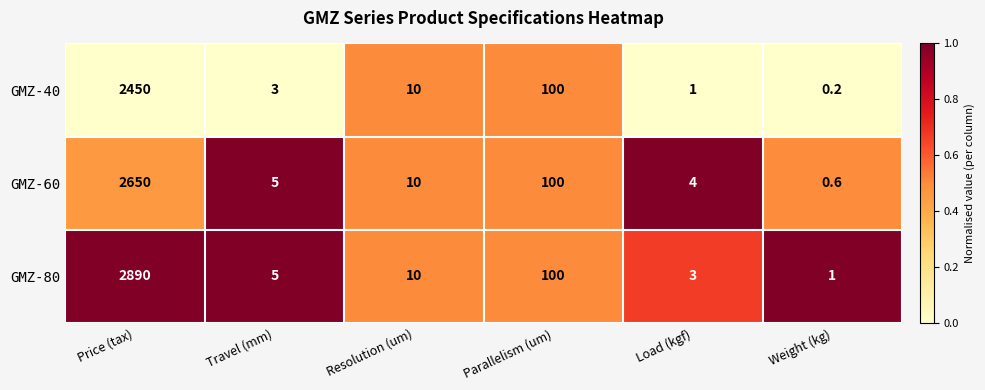

Where is GMZ-40 nearest to the value 1225?

Parallelism (um)